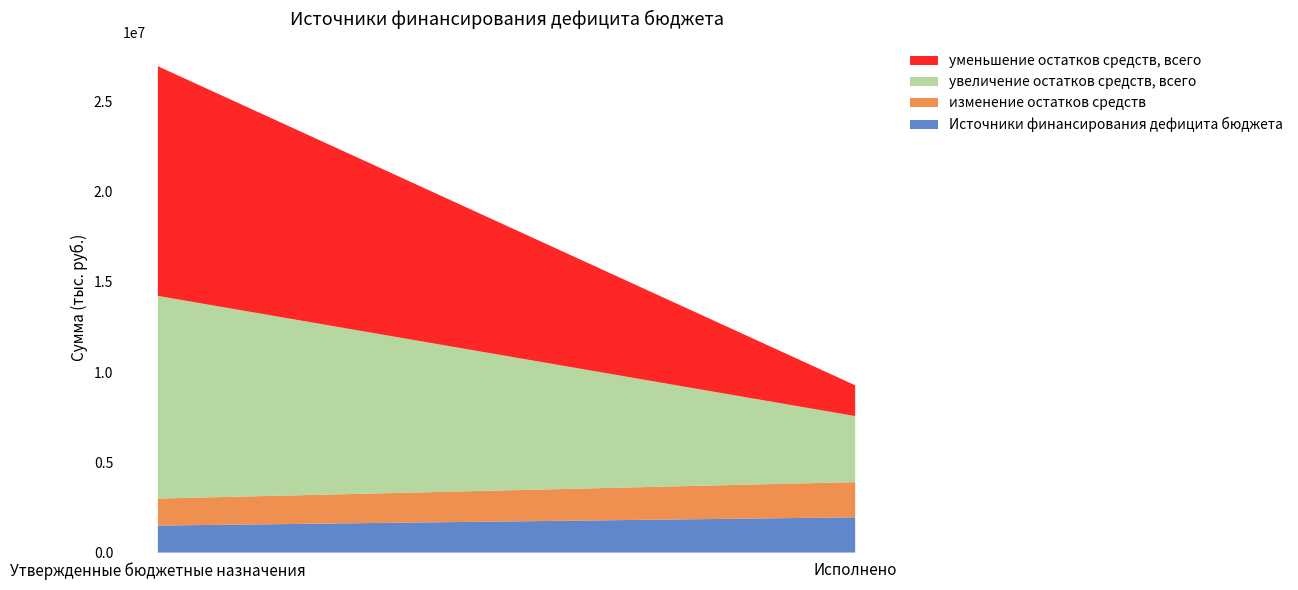

Reading left to right, list all the values displayed in this chart.

Источники финансирования дефицита бюджета: 1496500.0	-1953171.0
изменение остатков средств: 1496500.0	-1953171.0
увеличение остатков средств, всего: -11236200.0	-3660215.2
уменьшение остатков средств, всего: 12732700.0	1707044.2